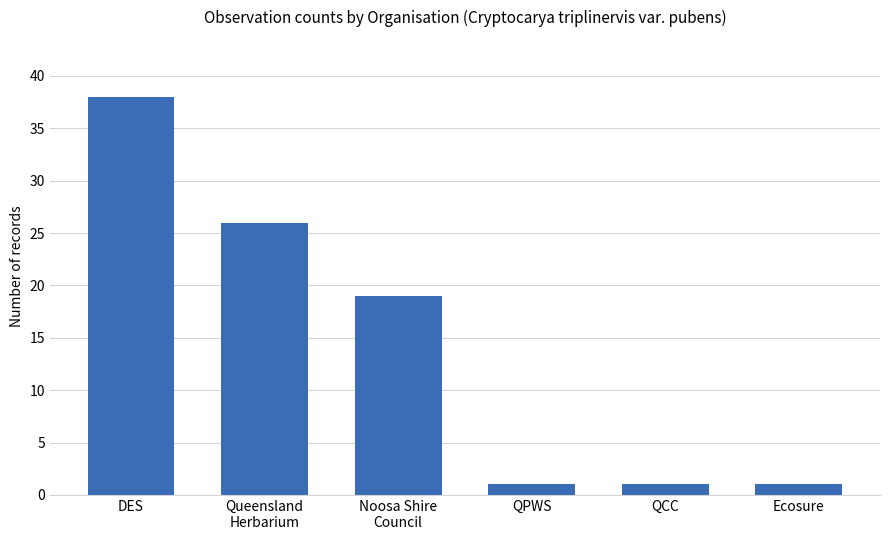

What is the value of the 6th bar from the left?

1